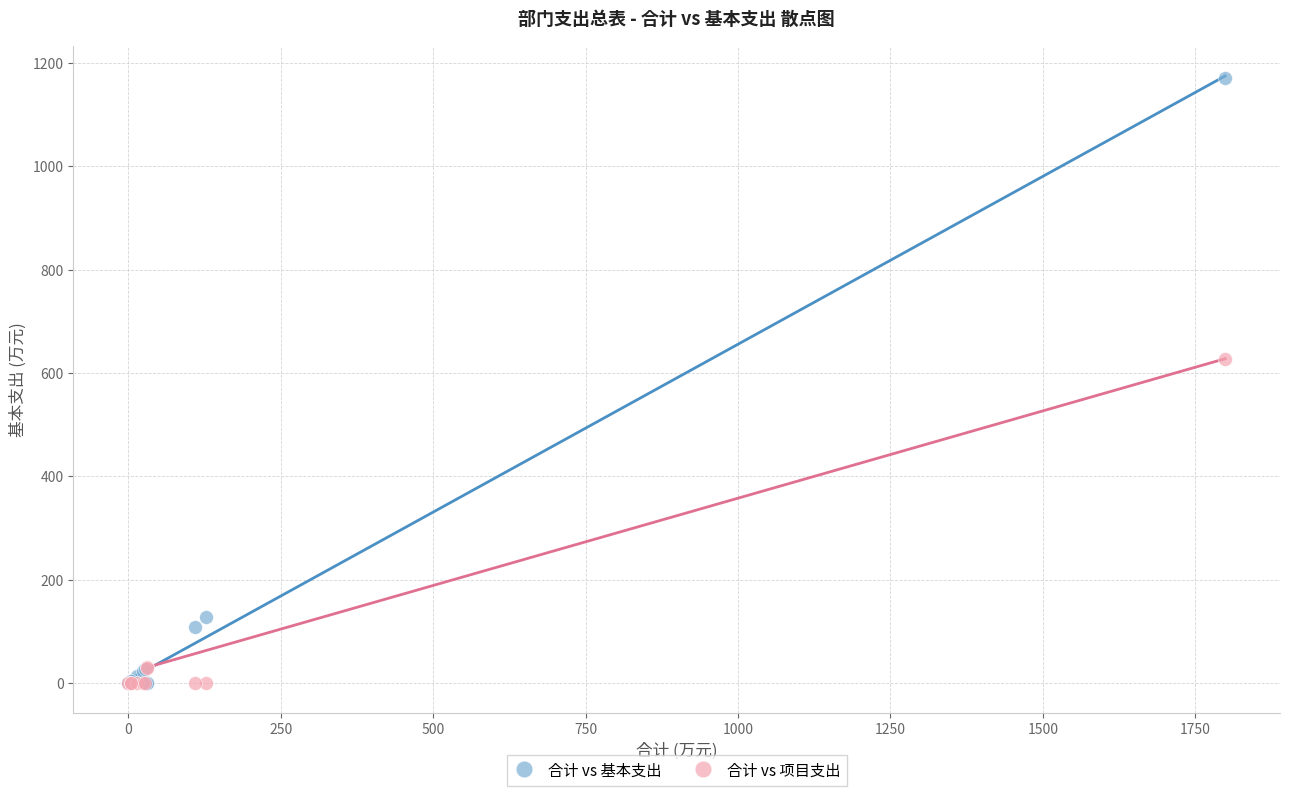

Which series has the largest Y range (max minus min)?

合计 vs 基本支出